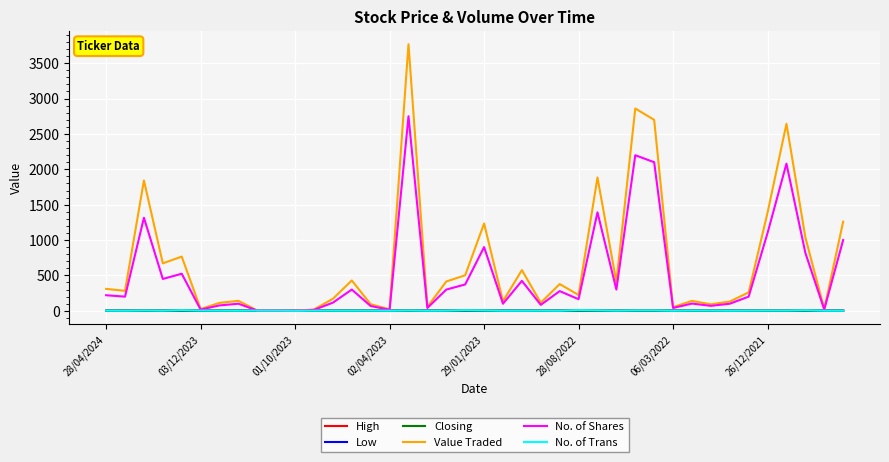

Which series has the largest total across all categories?

Value Traded